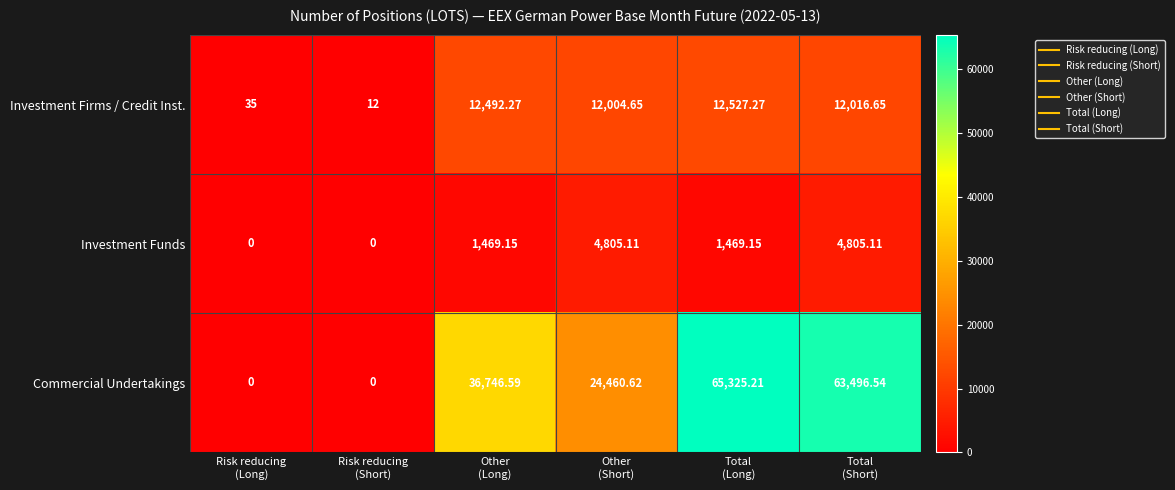

What is the maximum value shown in the chart?

65325.2